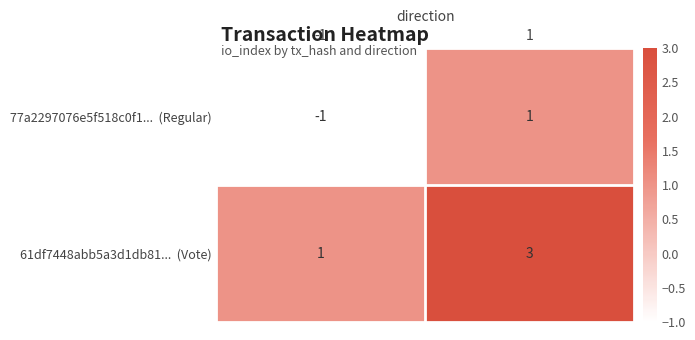

Which category has the lowest value across all series?

-1